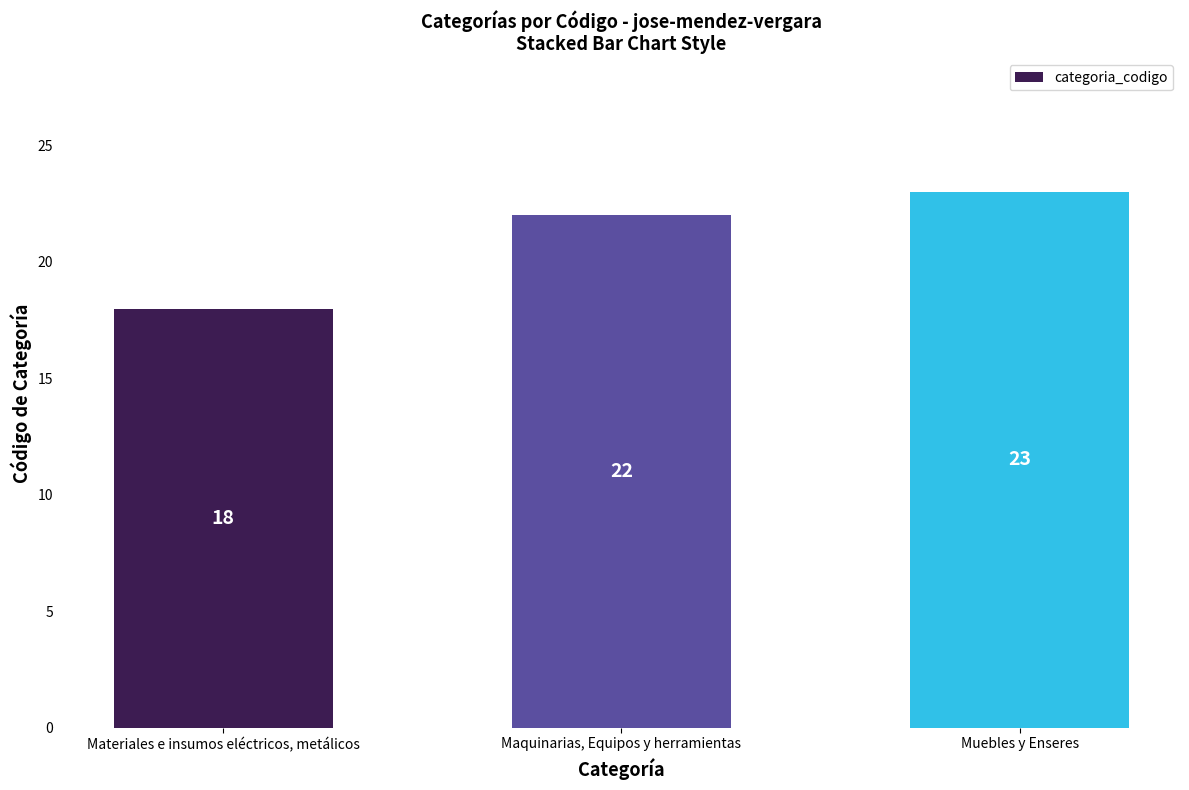

What is the difference between the maximum and minimum values?

5